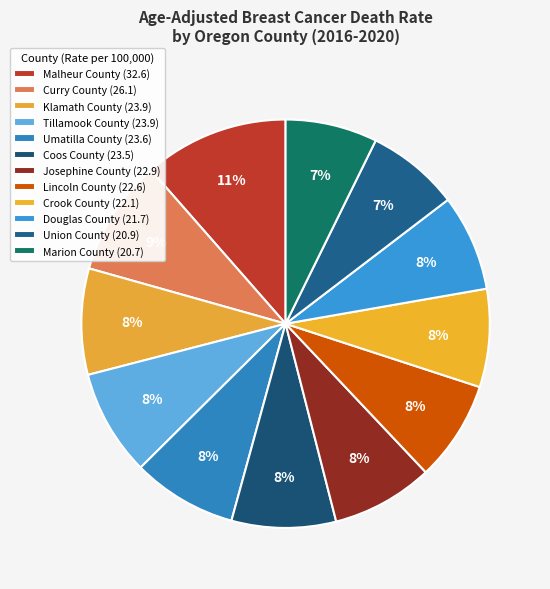

To the nearest percent, what is the average slice percentage?

8%